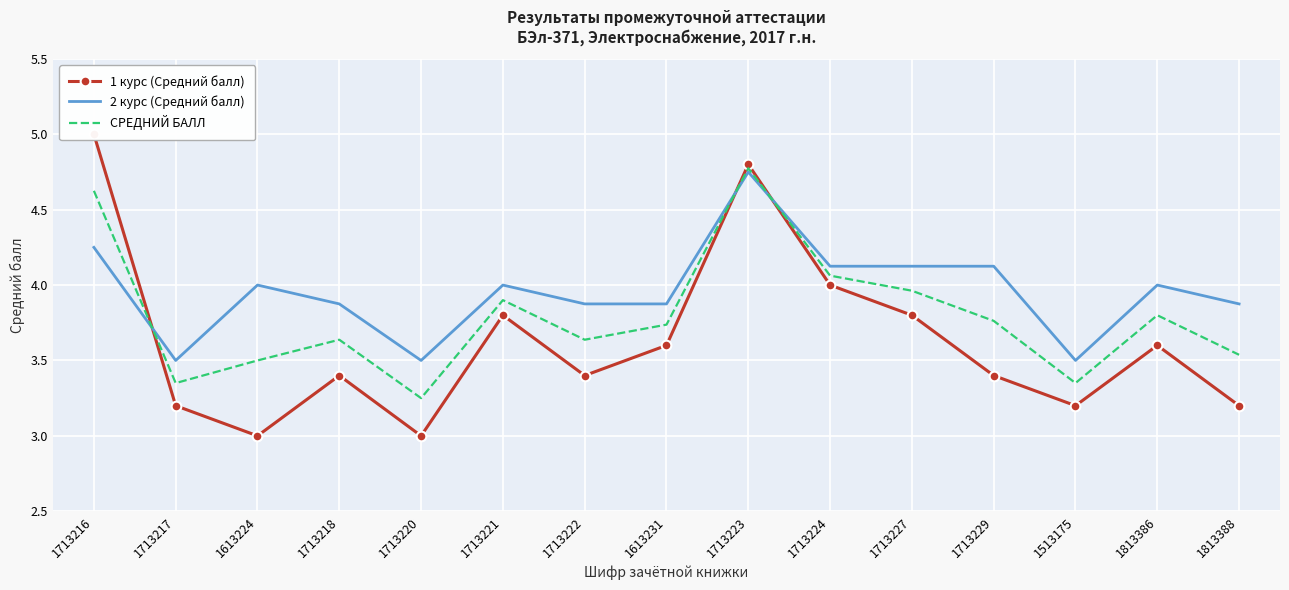

What is the total value across all series at 1713220?

9.8